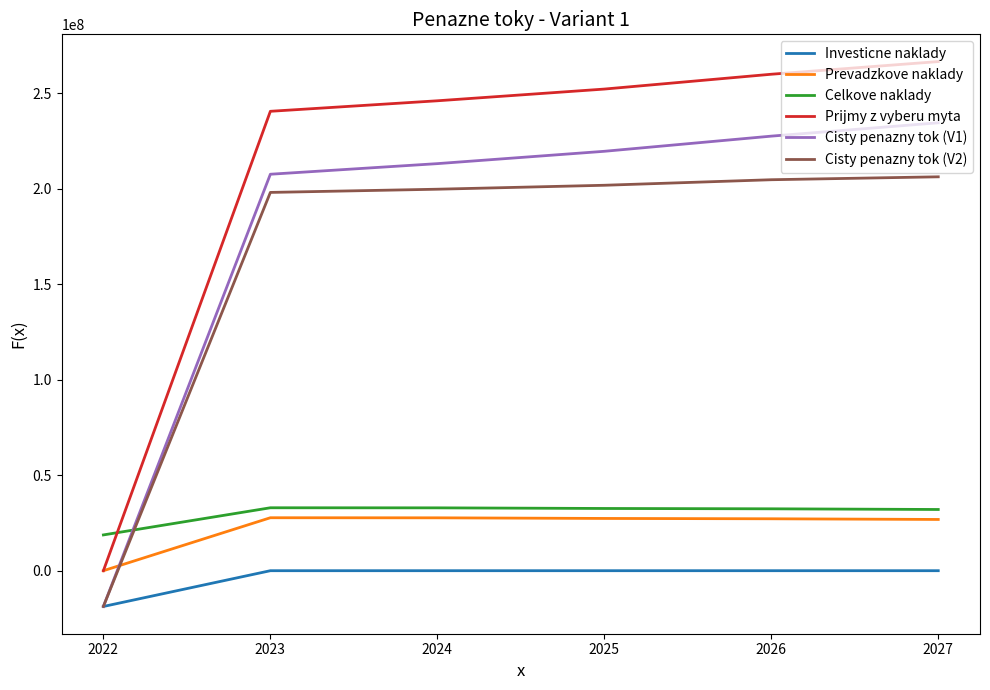

Which label corresponds to the smallest value in the chart?

2022